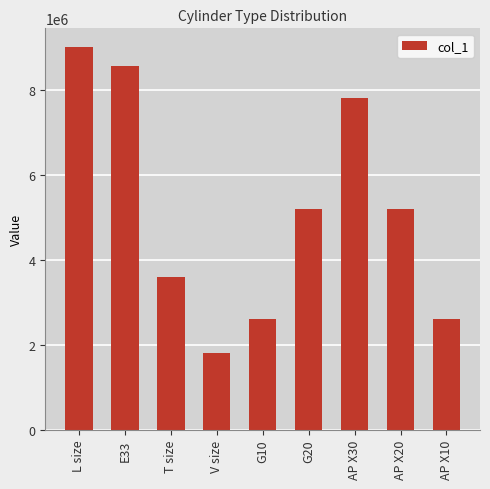

Which label corresponds to the largest value in the chart?

L size